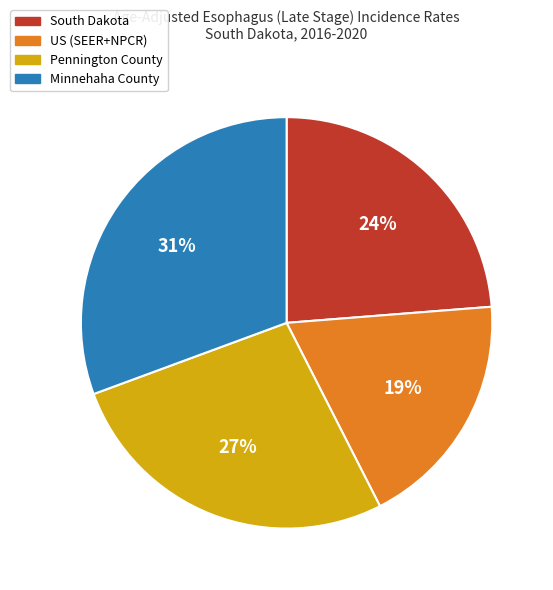

The Minnehaha County slice represents 40% of the pie. True or false?

False